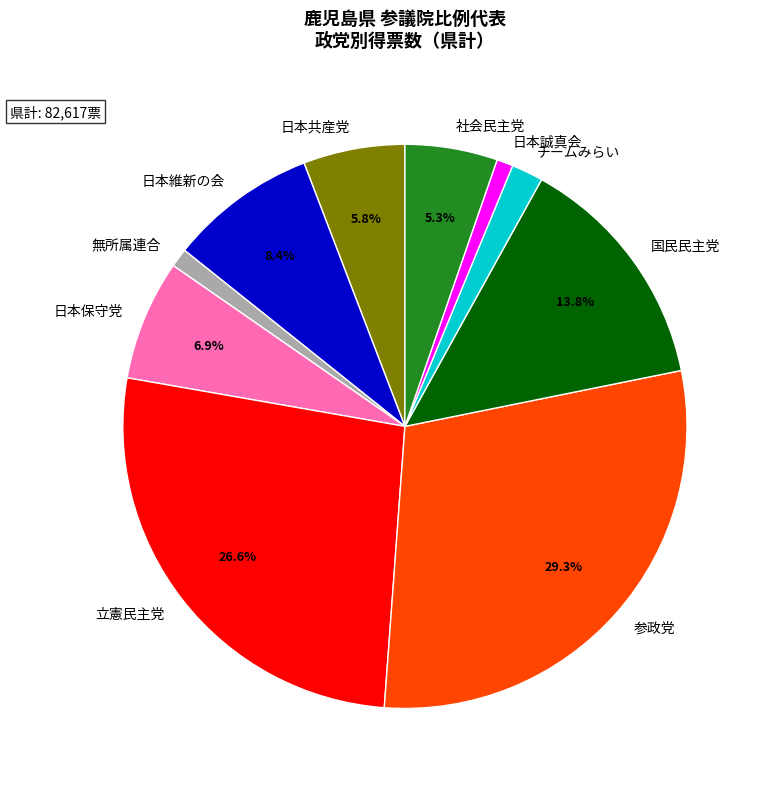

To the nearest percent, what is the average slice percentage?

10%